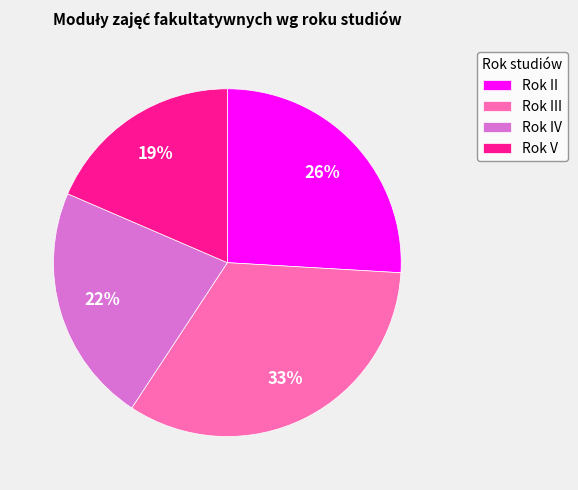

Does any single category account for the majority?

No